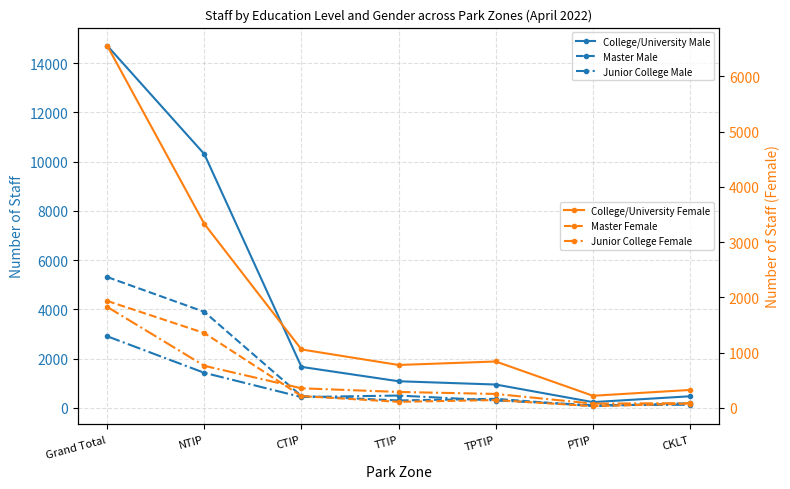

True or false: Master Male and Junior College Male cross at least once.

True